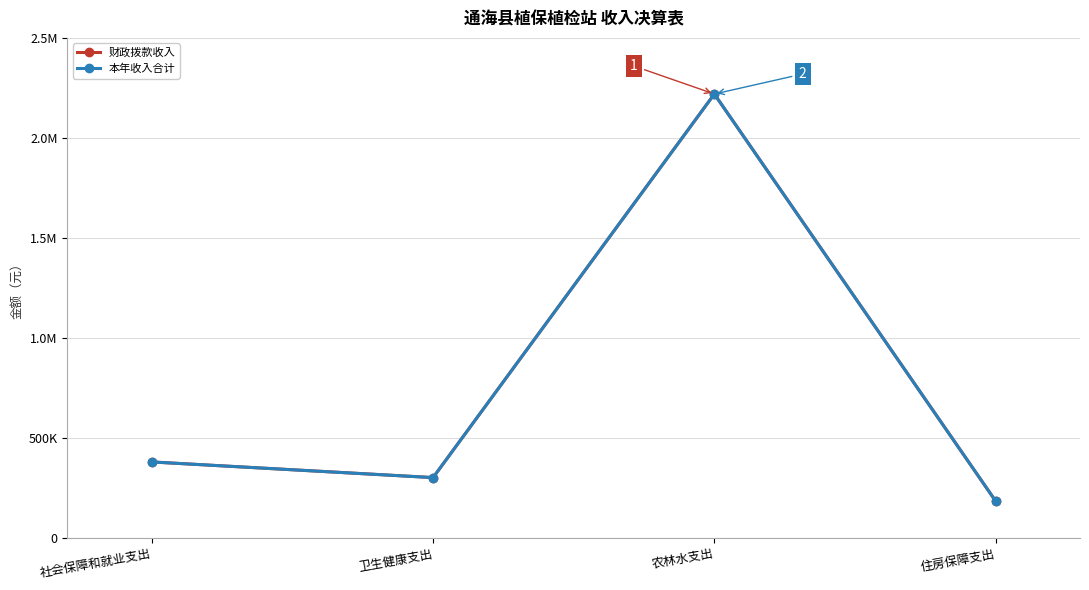

List the labels in order of 财政拨款收入 value, smallest first.

住房保障支出, 卫生健康支出, 社会保障和就业支出, 农林水支出